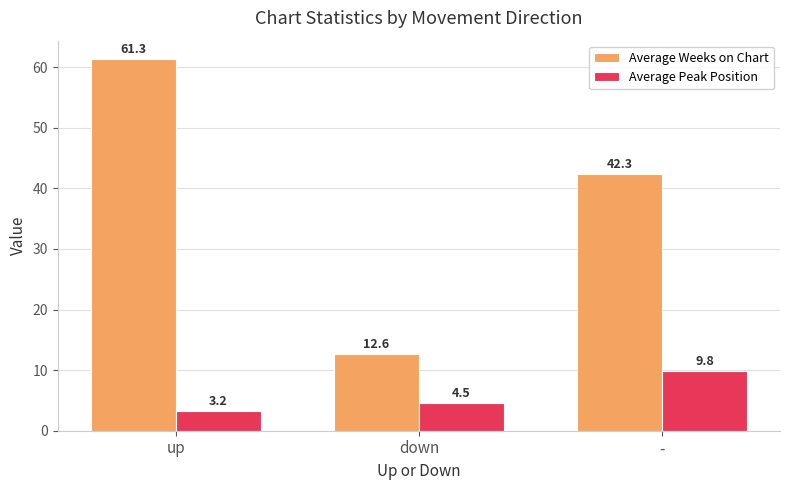

What is the maximum value for Average Weeks on Chart?

61.3